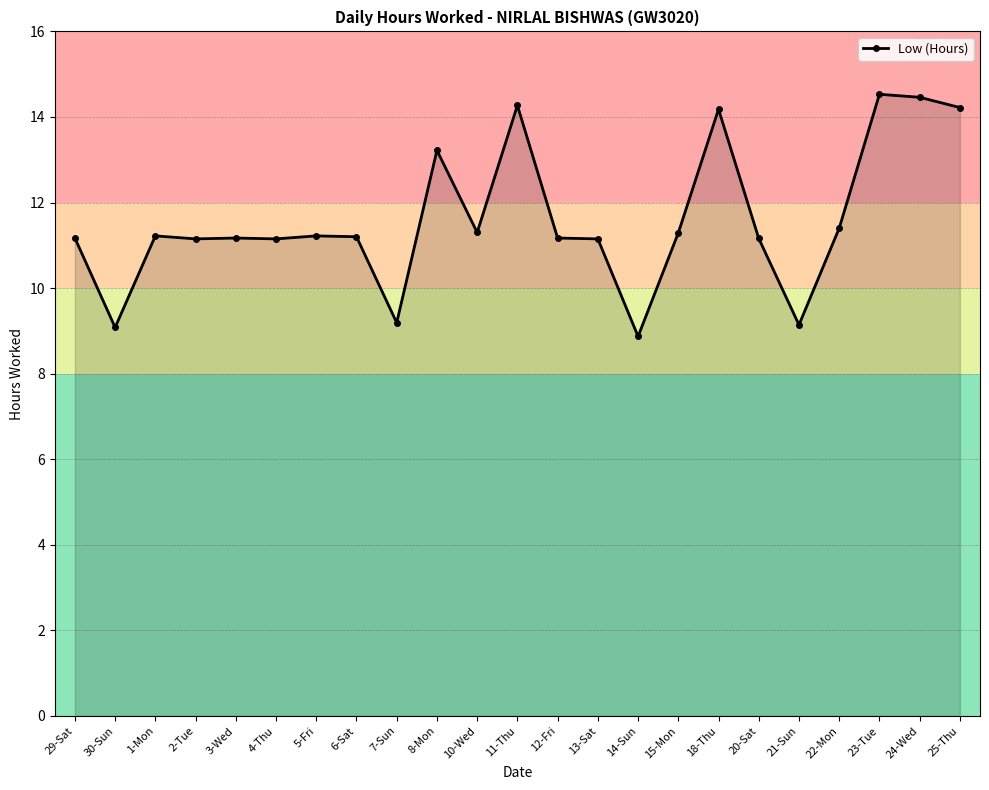

The chart shows a value of 11.2 at 12-Fri. True or false?

True